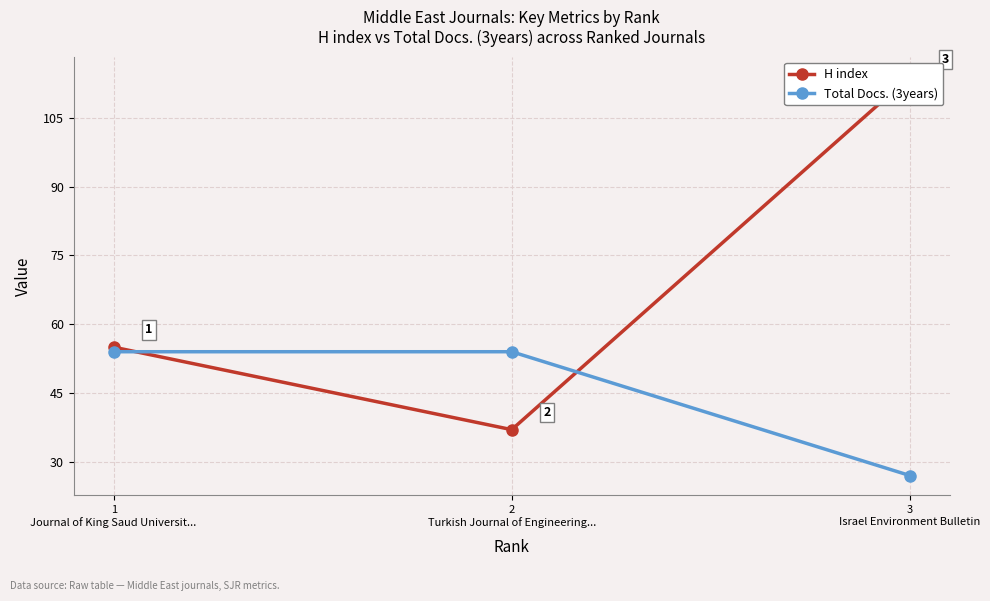

How many values in the Total Docs. (3years) series are below 54?

1